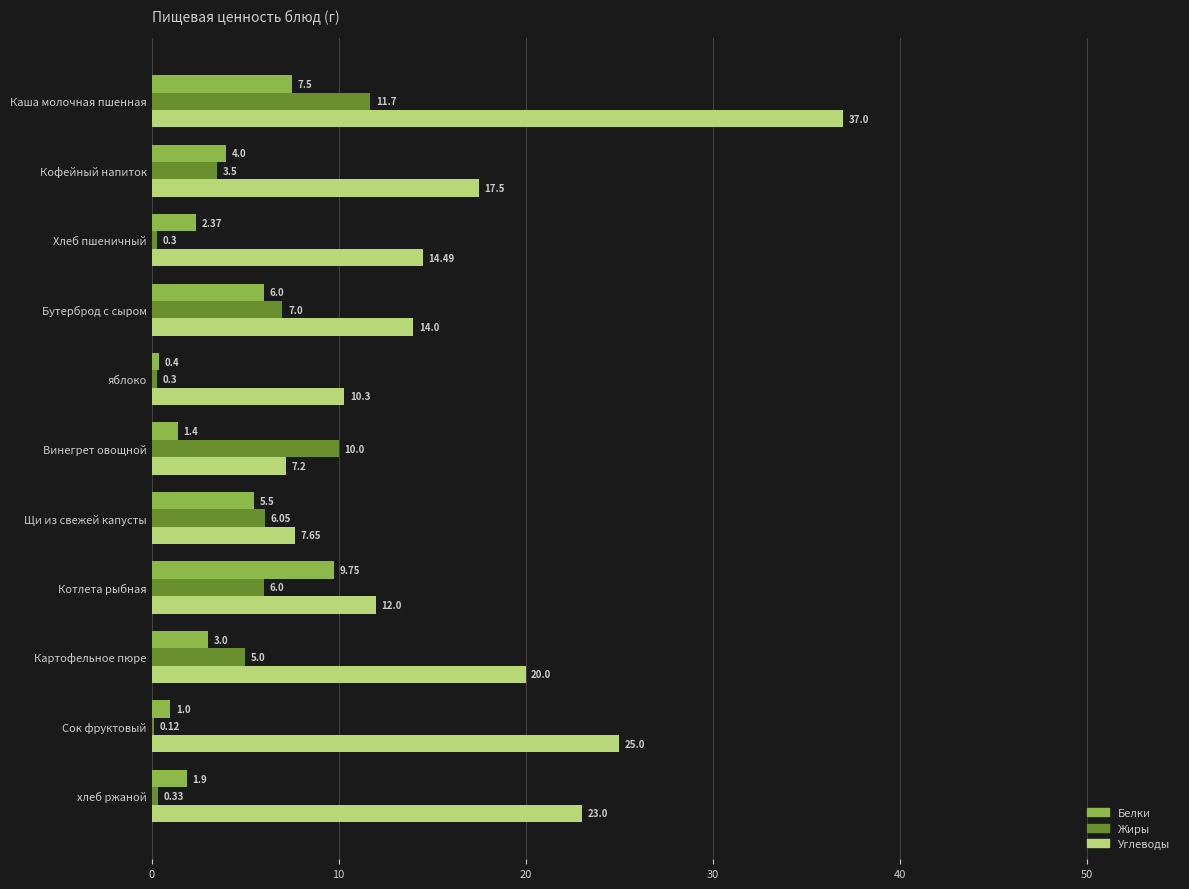

At which label is Углеводы closest to 22?

хлеб ржаной